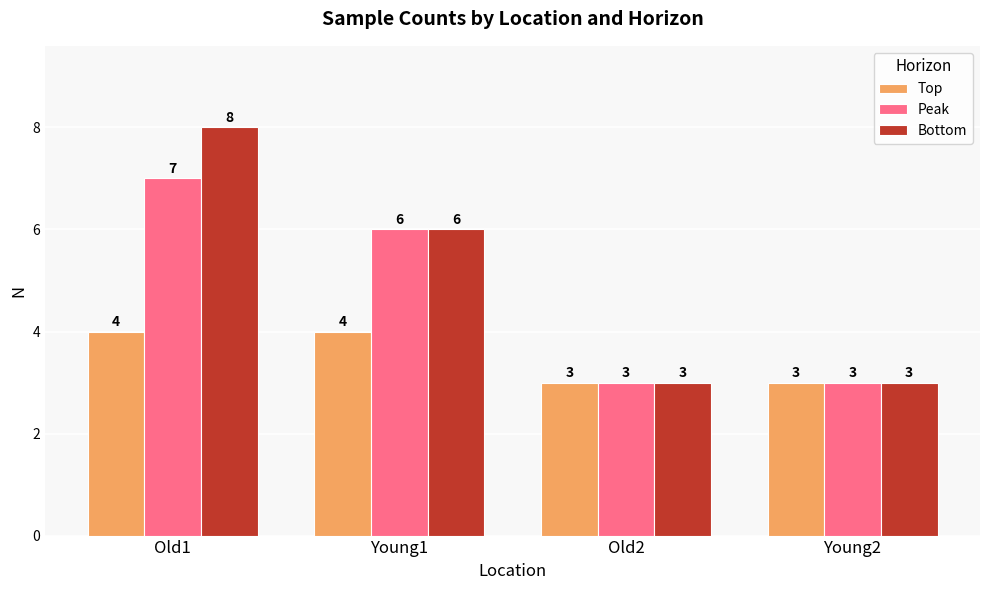

Which series has the widest spread of values?

Bottom